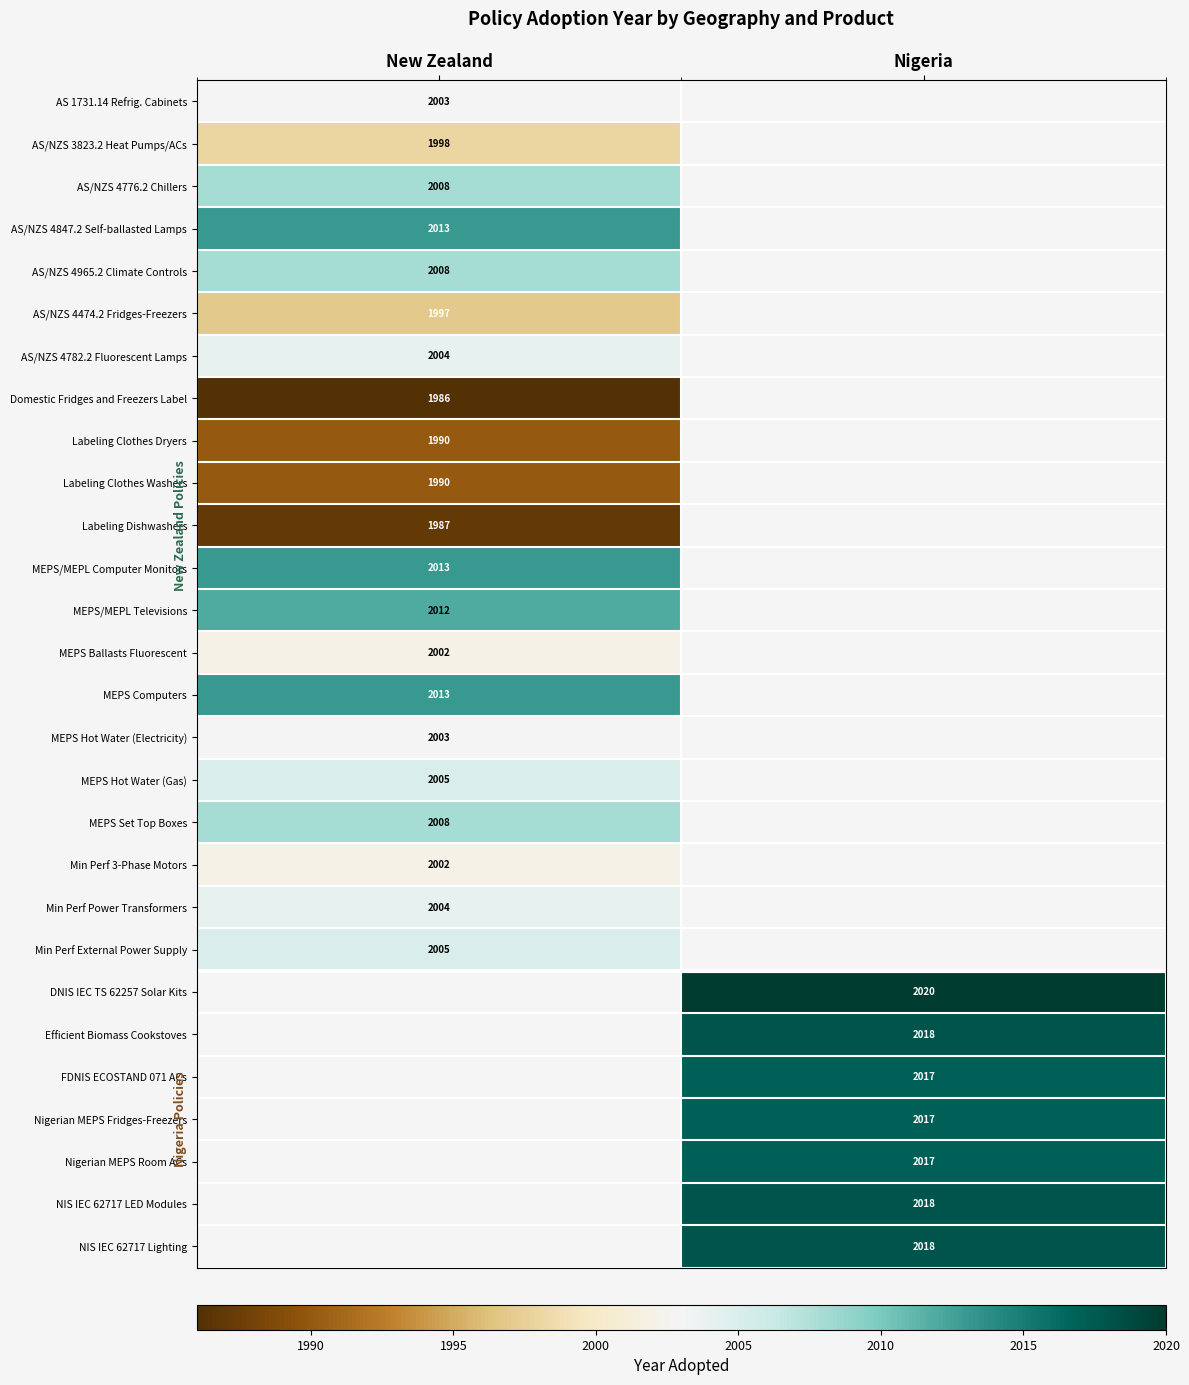

The AS/NZS 4474.2 Fridges-Freezers series shows 983.9 at New Zealand. True or false?

False